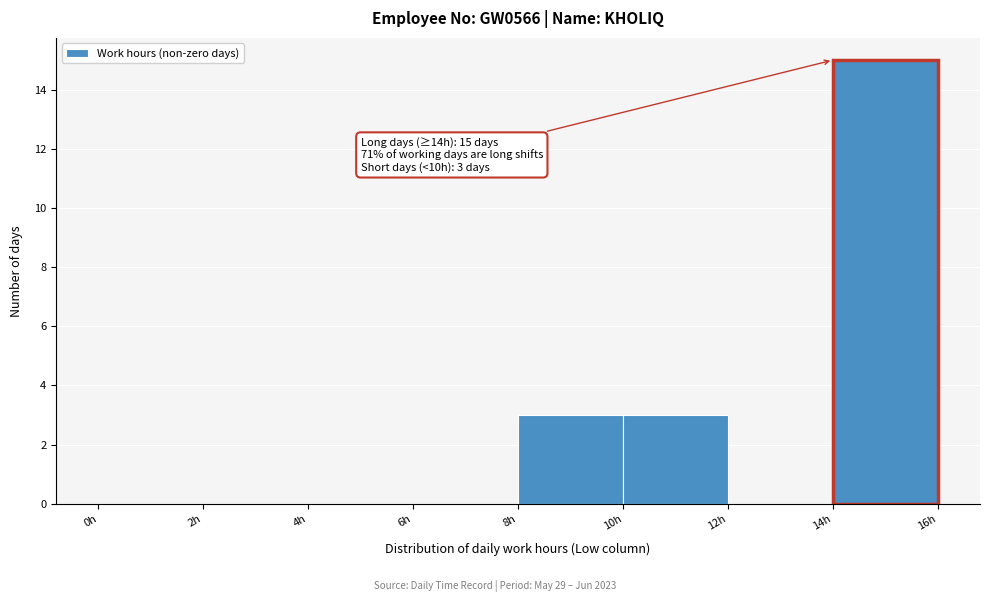

Which range on the x-axis has the tallest bar?

14 to 16